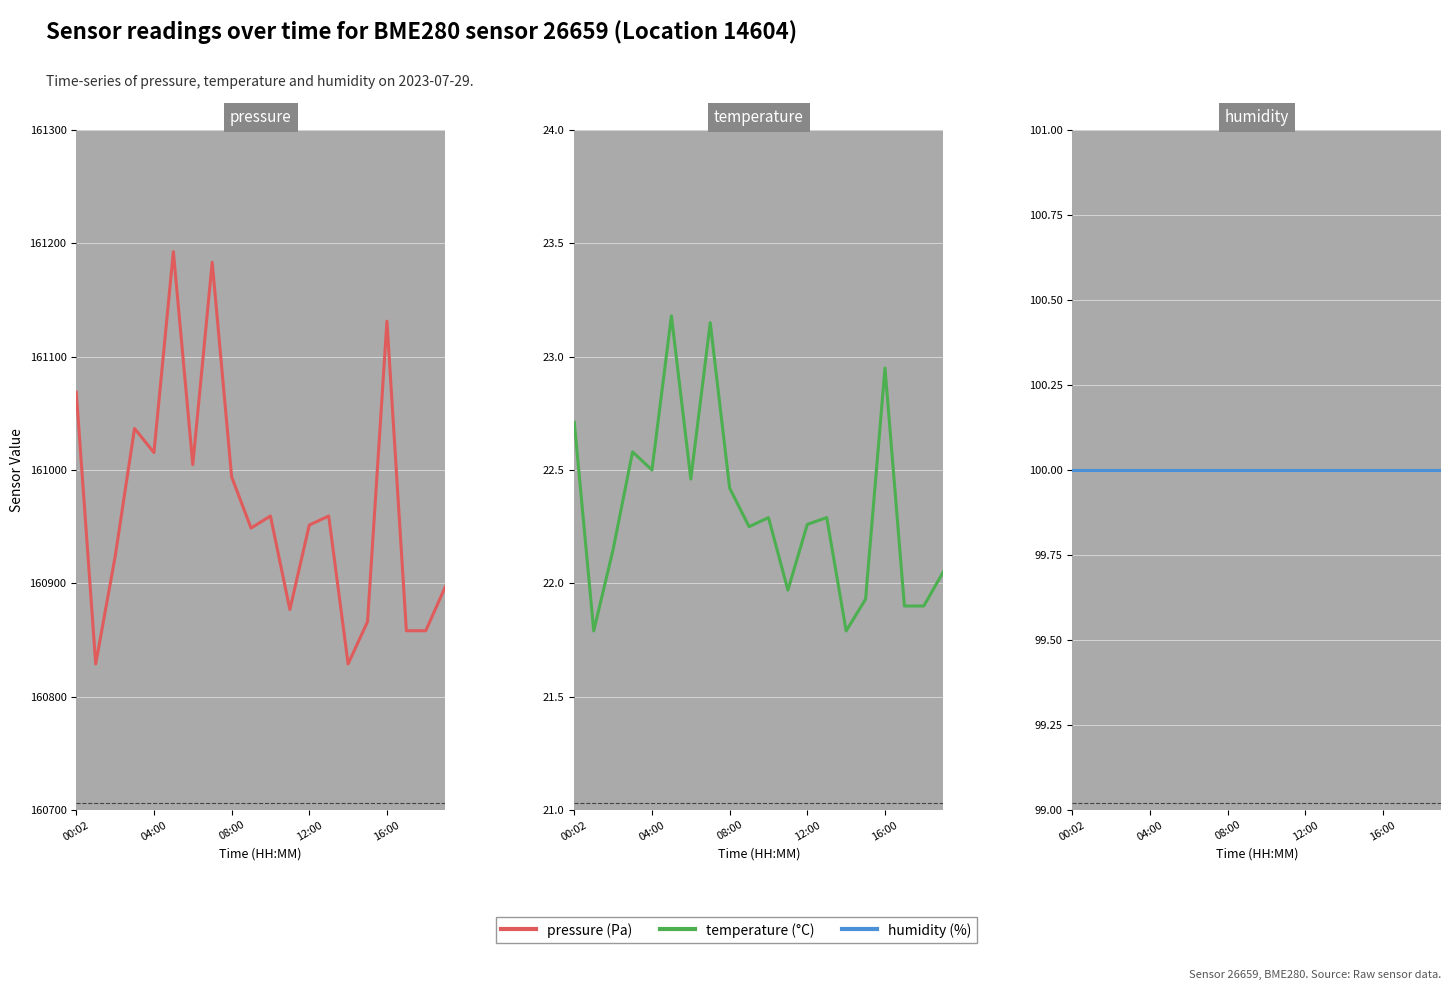

The pressure series shows 161183.3 at 7. True or false?

True